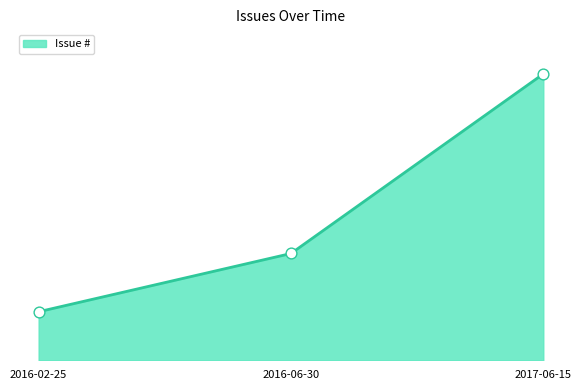

What is the ratio of the value at 2016-06-30 to the value at 2016-02-25?

2.2